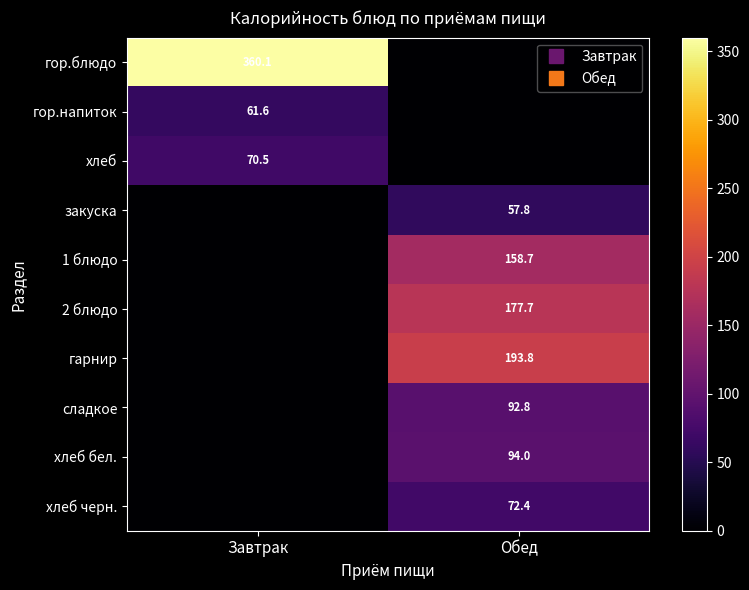

At which category is the sum across all series the highest?

Обед